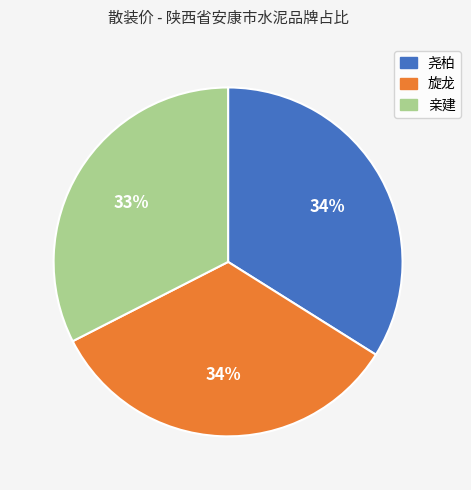

To the nearest percent, what percentage of the pie is 尧柏?

34%